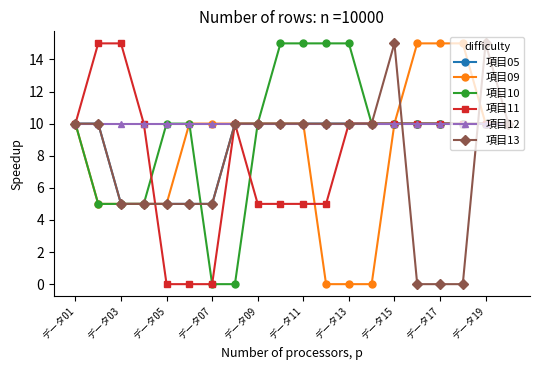

What is the sum of all 項目12 values?

200